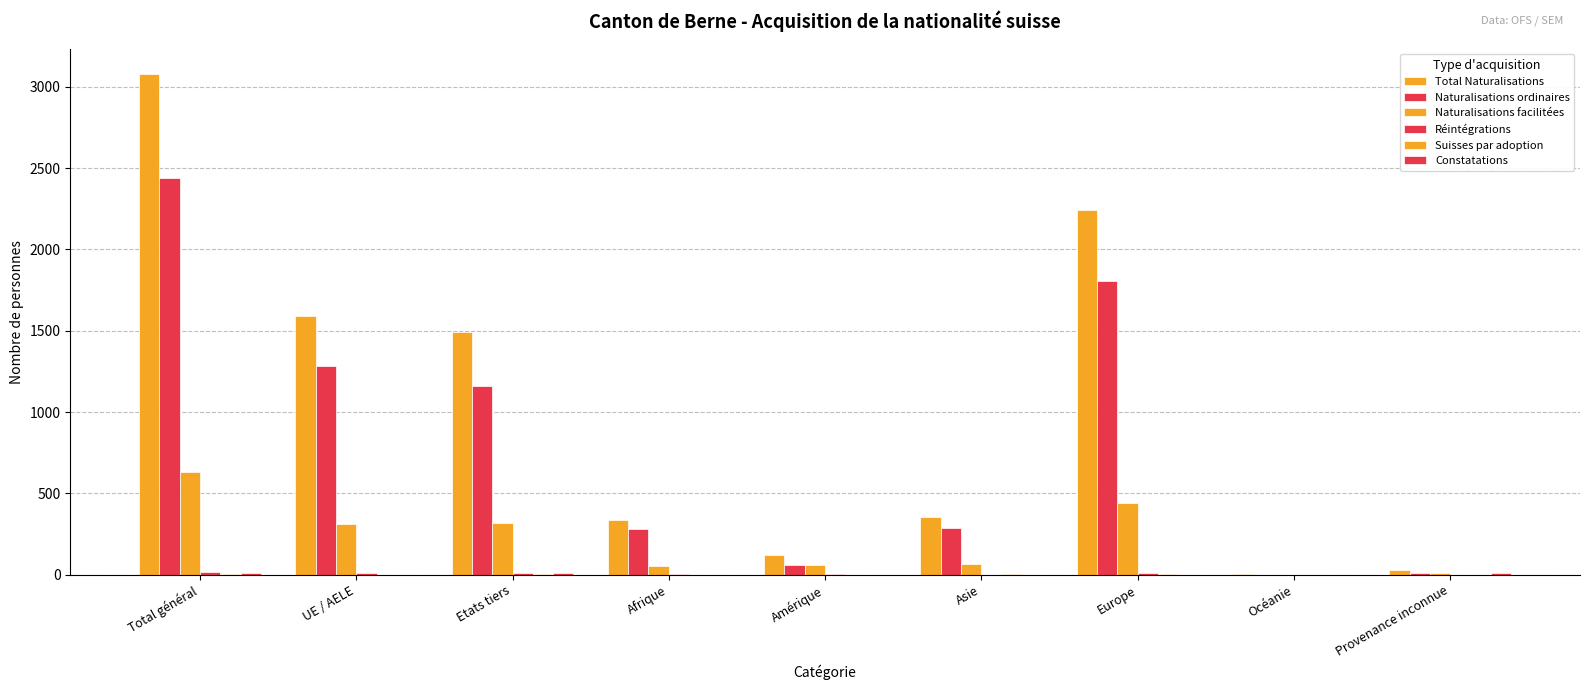

What is the highest value of the Réintégrations series?

16